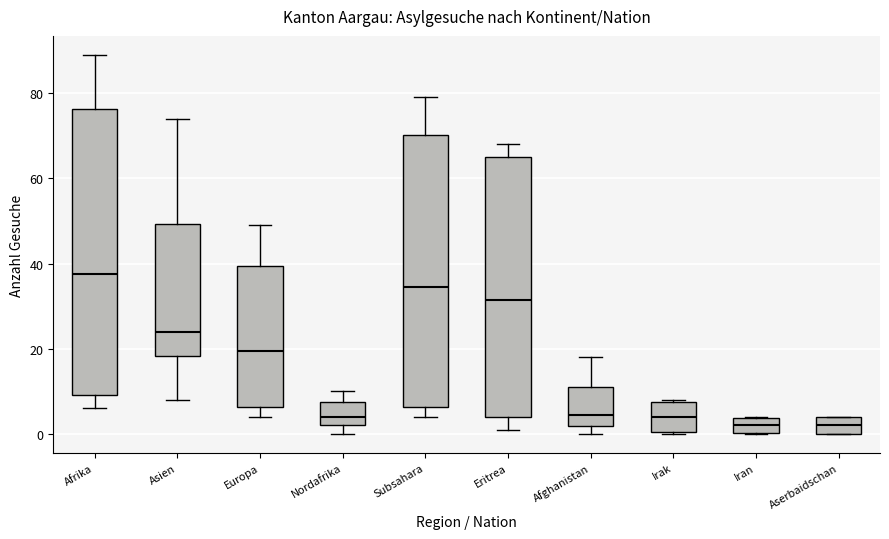

Reading left to right, transcribe this box plot: for each box, give where its median line is, the range the box spans, and where its two whiskers end, as read against the y-axis. The values are not printed on the chart, so give them approximately, as read against the axis.

Afrika: median 38, box 10 to 76, whiskers 6 to 90
Asien: median 24, box 18 to 50, whiskers 8 to 74
Europa: median 20, box 6 to 40, whiskers 4 to 50
Nordafrika: median 4, box 2 to 8, whiskers 0 to 10
Subsahara: median 34, box 6 to 70, whiskers 4 to 80
Eritrea: median 32, box 4 to 66, whiskers 2 to 68
Afghanistan: median 4, box 2 to 12, whiskers 0 to 18
Irak: median 4, box 0 to 8, whiskers 0 to 8
Iran: median 2, box 0 to 4, whiskers 0 to 4
Aserbaidschan: median 2, box 0 to 4, whiskers 0 to 4